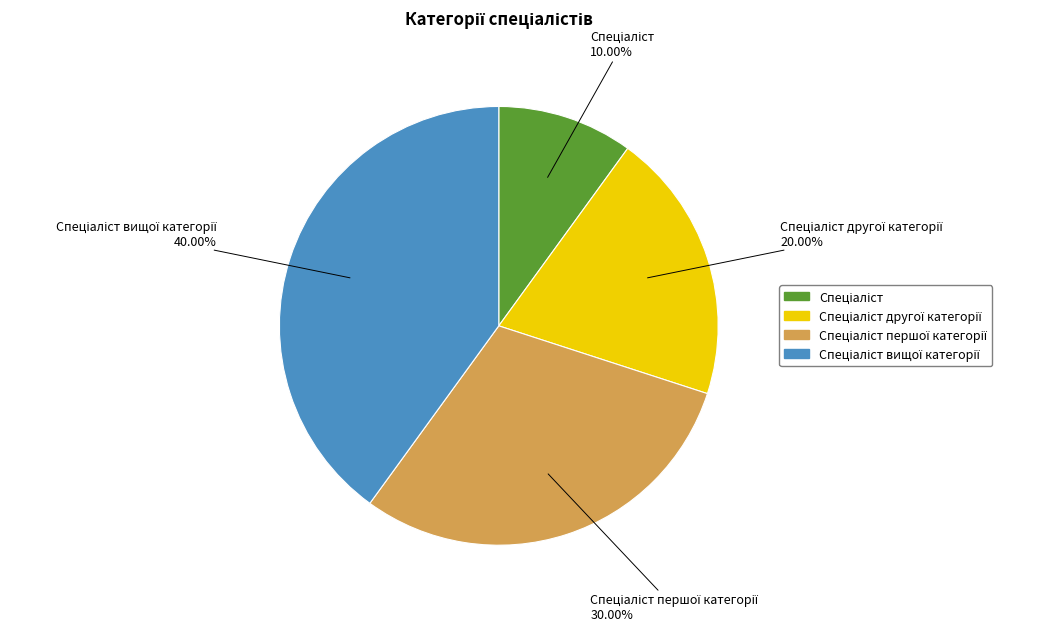

Is there any slice that represents more than half of the pie?

No